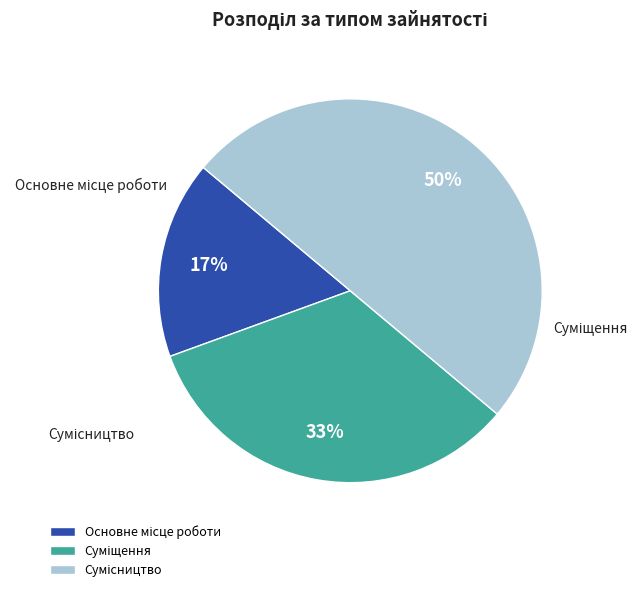

What is the ratio of the value at Суміщення to the value at Основне місце роботи?

2.0